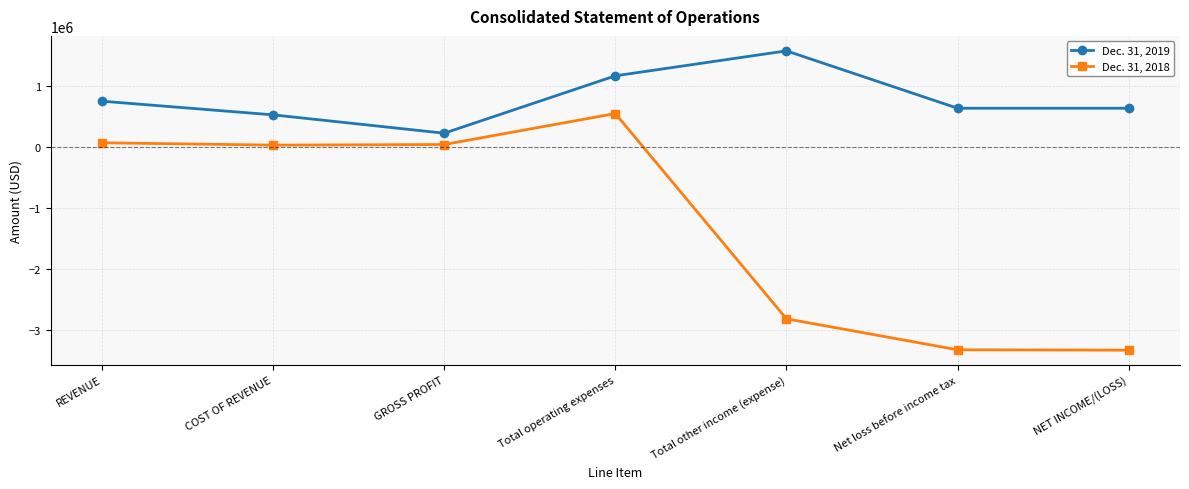

What is the total value across all series at Net loss before income tax?

-2690483